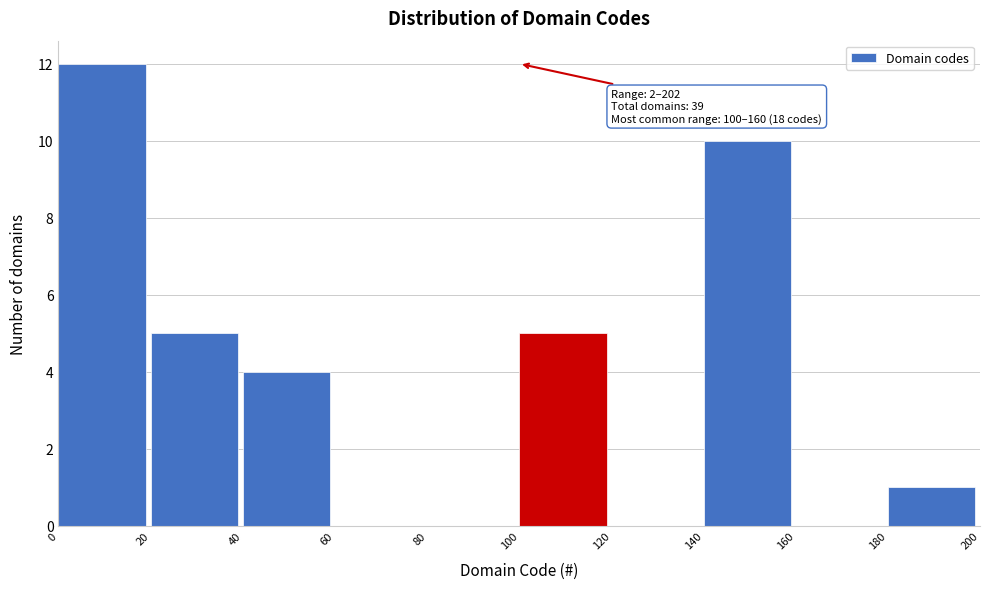

Which range on the x-axis has the tallest bar?

0 to 20